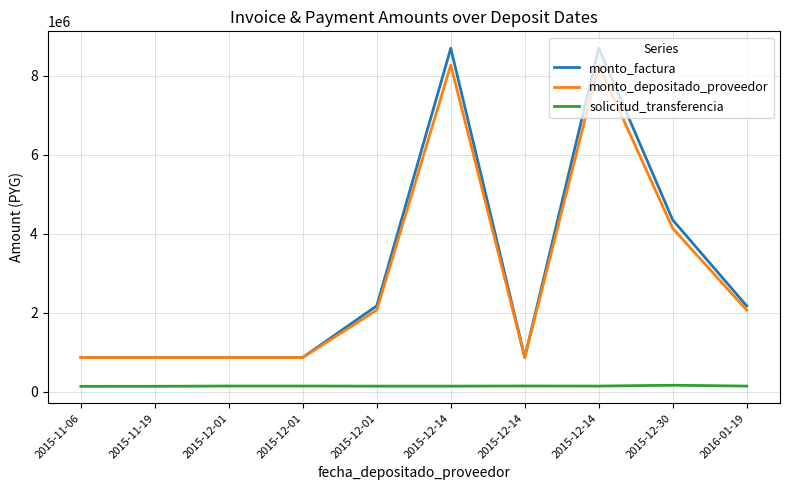

At which label is monto_factura closest to 4785000?

2015-12-30